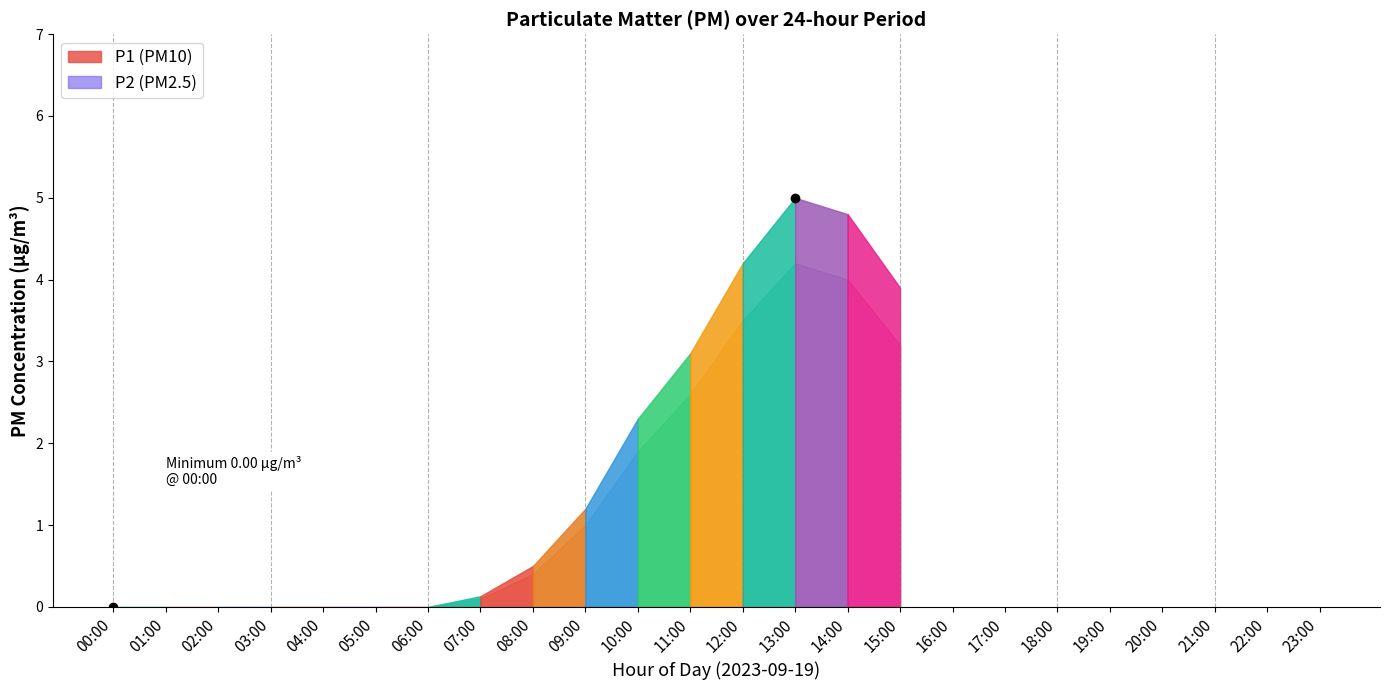

Which series changed the most between 11:00 and 13:00?

P1